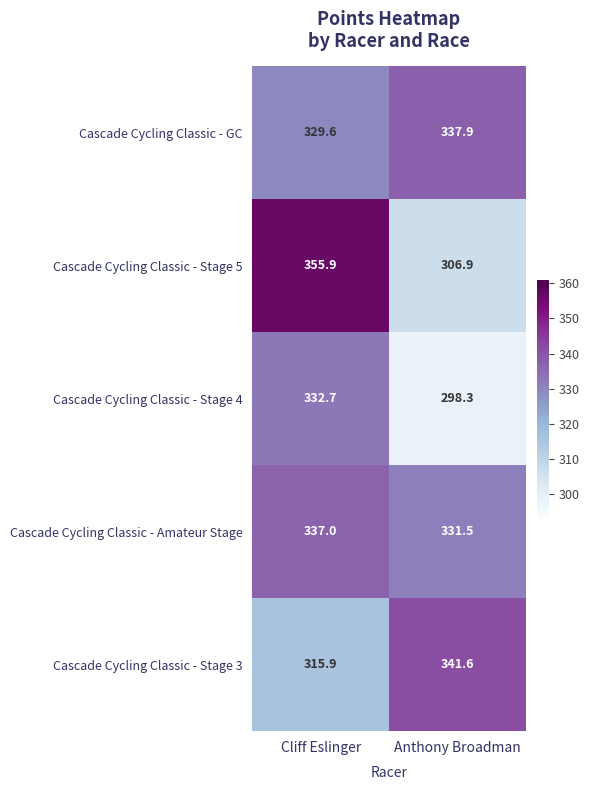

Where is Cascade Cycling Classic - GC nearest to the value 333?

Cliff Eslinger